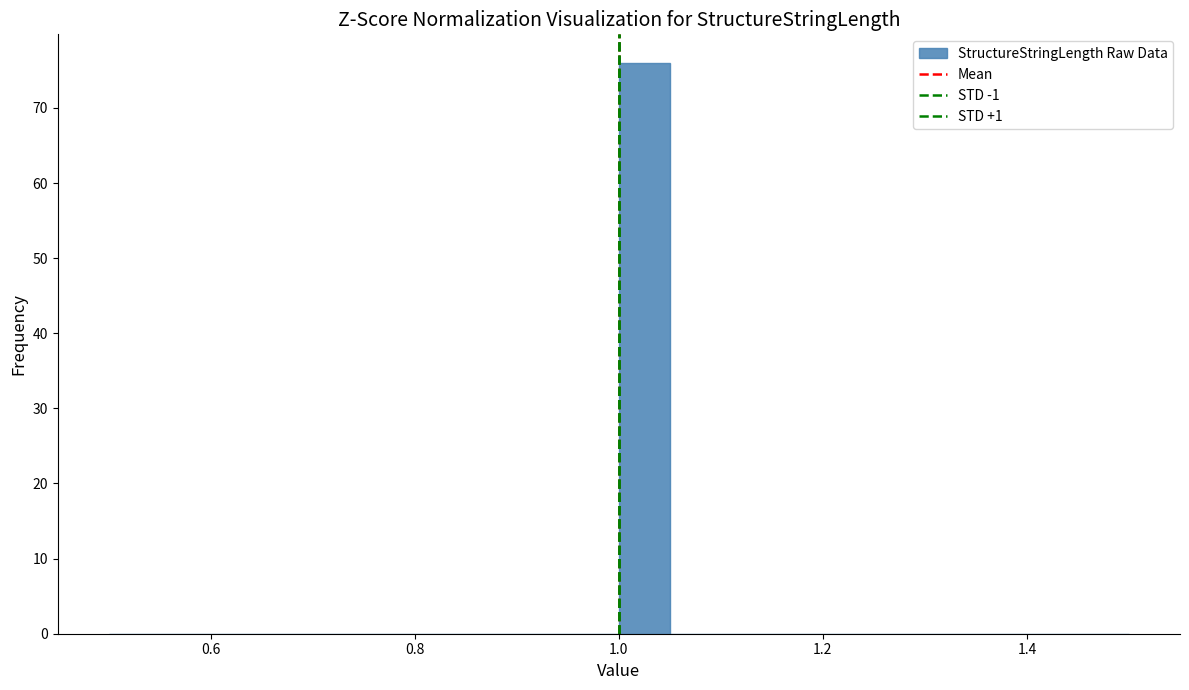

Read against the x-axis, roughly where is the centre of the tallest bar?

1.02